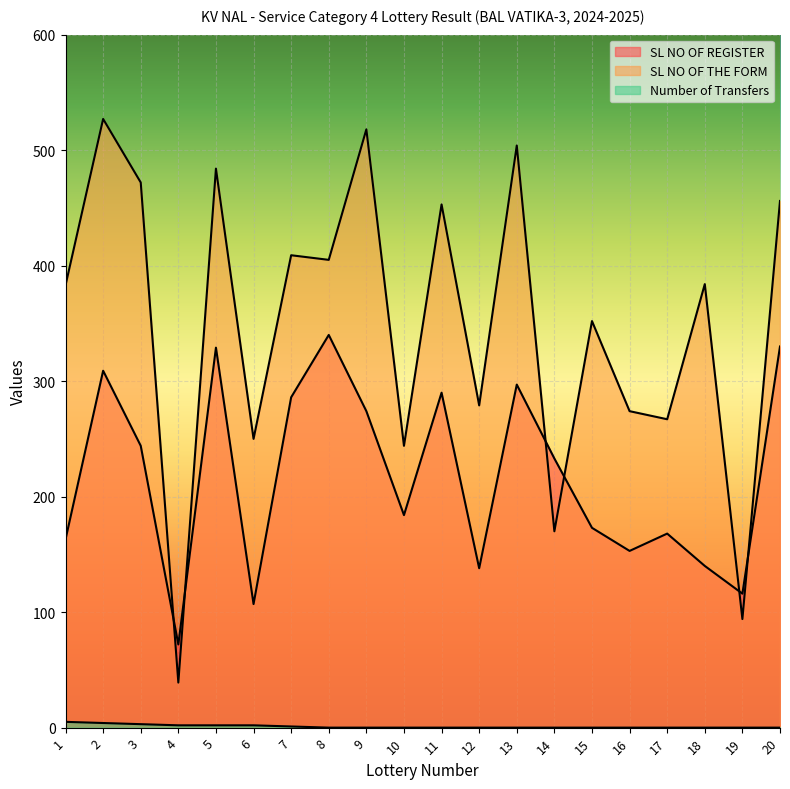

Reading left to right, list all the values displayed in this chart.

SL NO OF REGISTER: 163	309	244	72	329	107	286	340	274	184	290	138	297	233	173	153	168	140	116	330
SL NO OF THE FORM: 383	527	472	39	484	250	409	405	518	244	453	279	504	170	352	274	267	384	94	456
Number of Transfers: 5	4	3	2	2	2	1	0	0	0	0	0	0	0	0	0	0	0	0	0